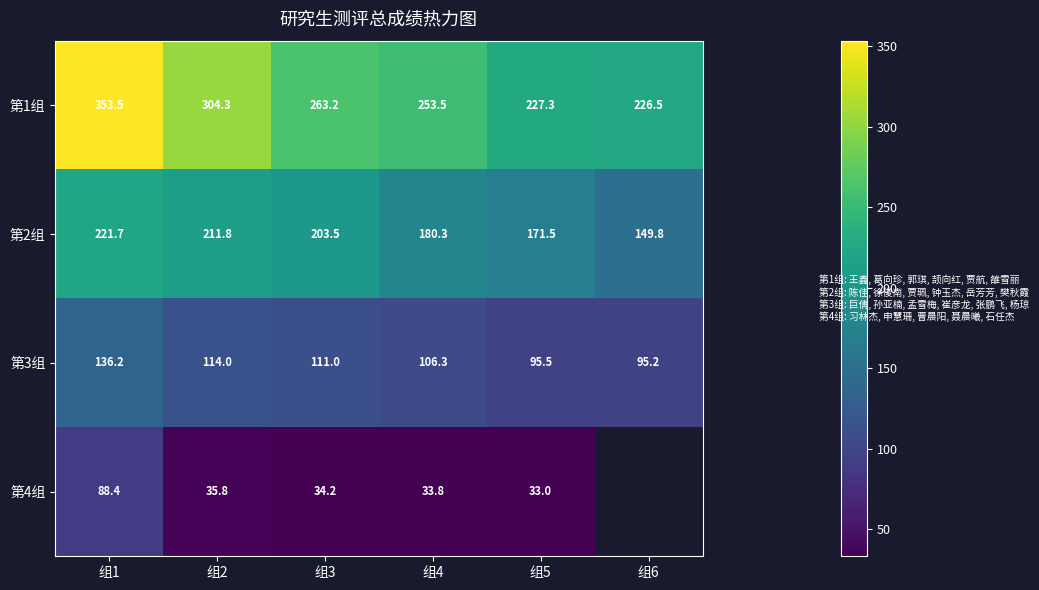

How many data points does each series have?

6